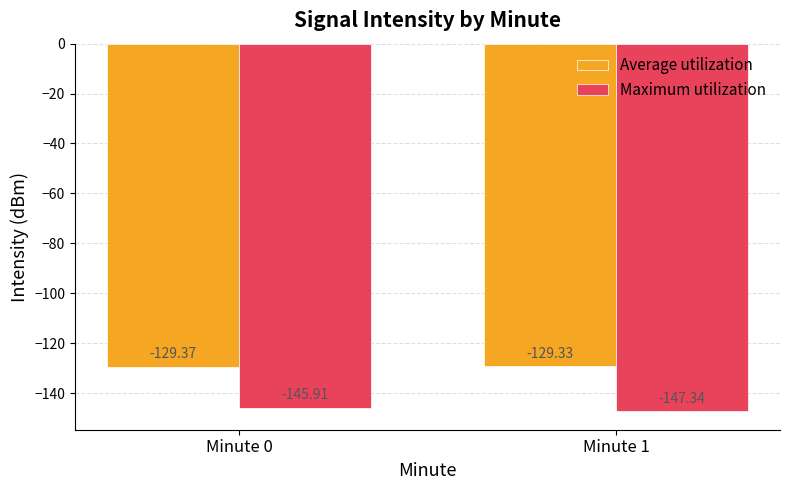

List the labels in order of Maximum utilization value, largest first.

Minute 0, Minute 1